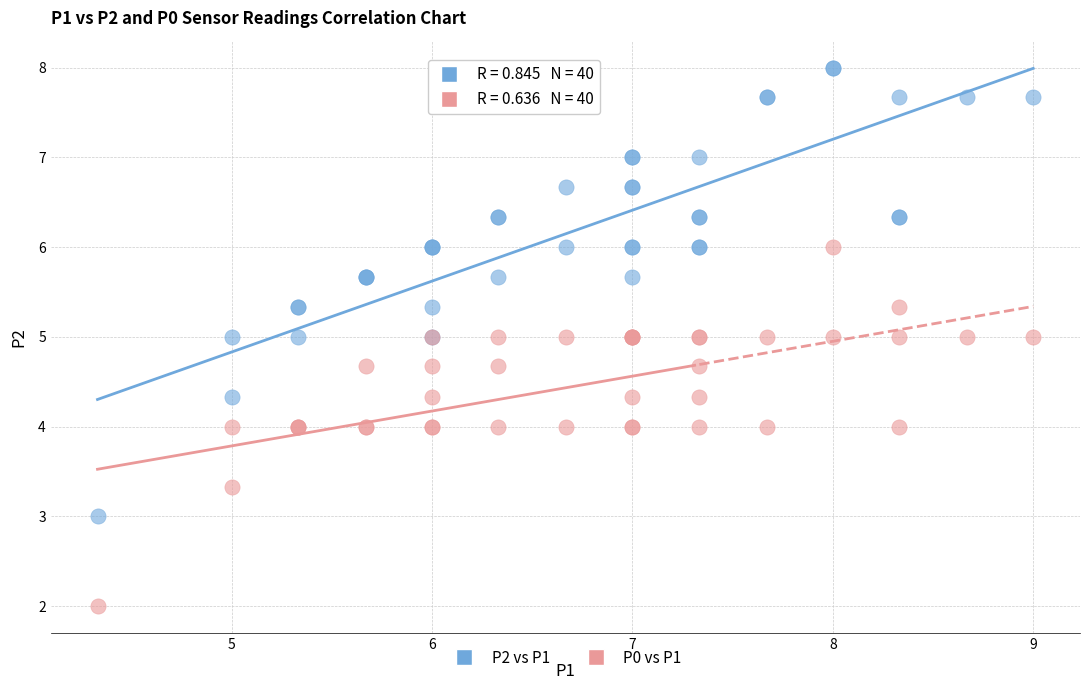

Which series contains the highest Y value?

P2 vs P1